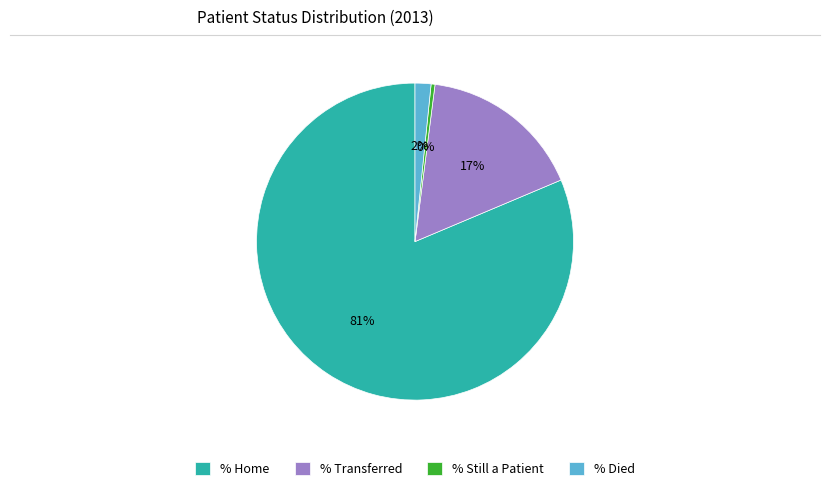

Which category has the biggest portion of the pie?

% Home